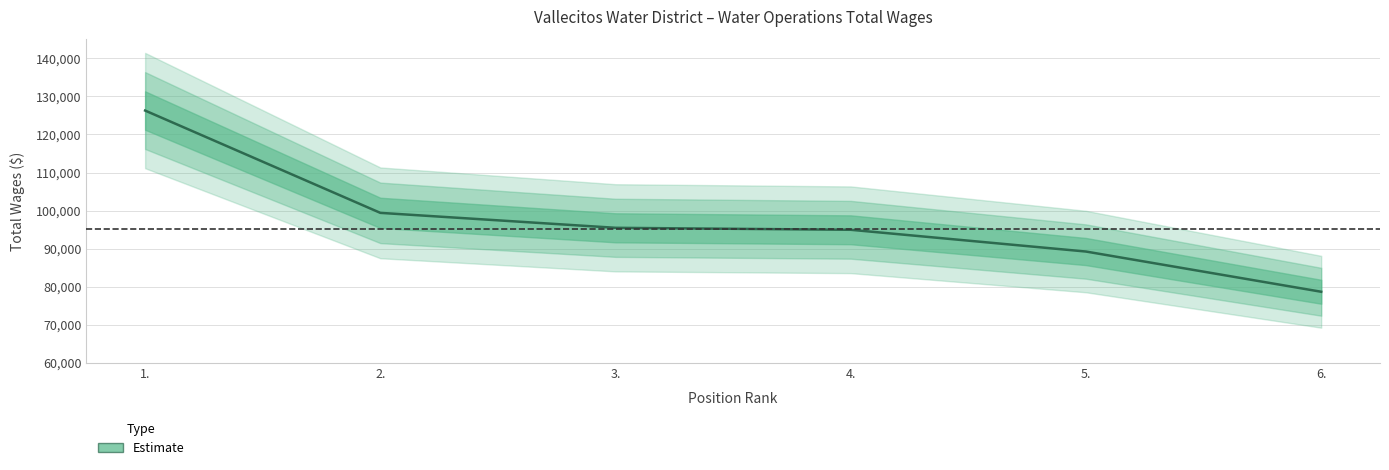

Count the number of categories in the chart.

6